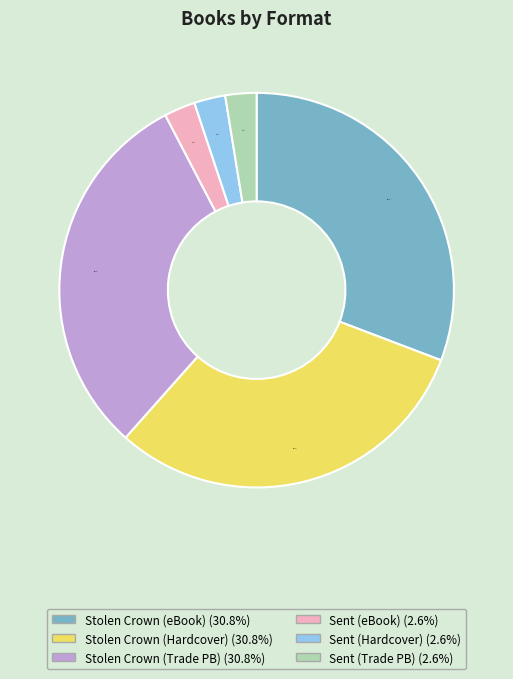

Combined, do Stolen Crown (eBook) (30.8%) and Stolen Crown (Hardcover) (30.8%) account for over 50%?

Yes